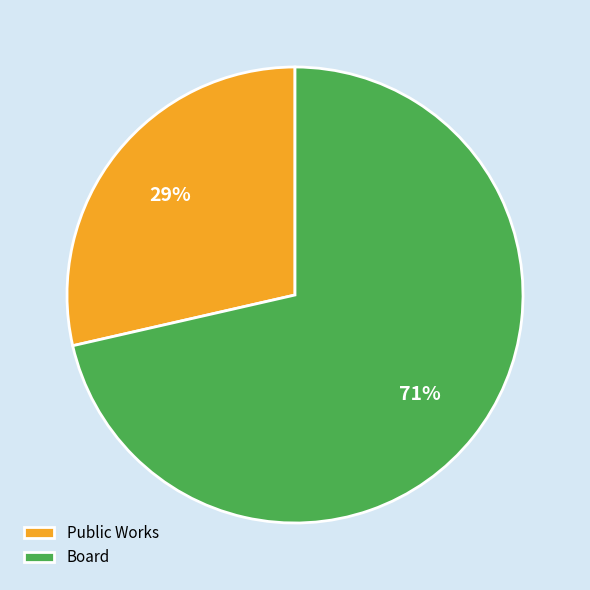

To the nearest percent, what is the average slice percentage?

50%